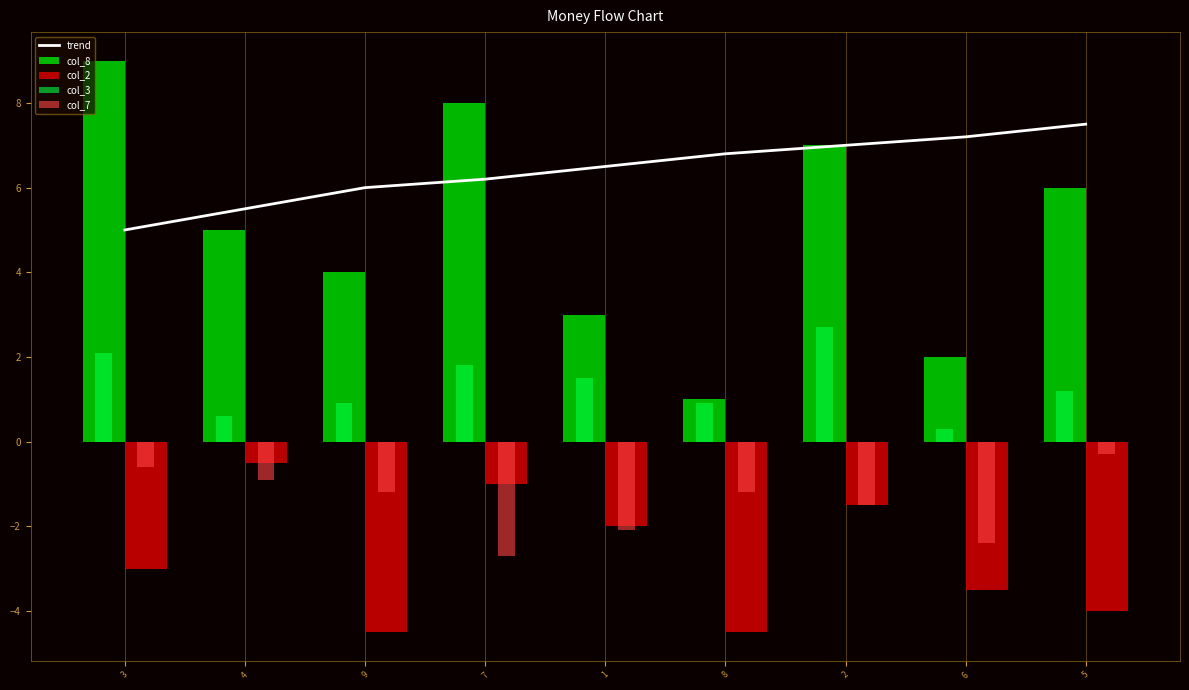

The value of col_2 at 2 is -2.0. True or false?

False